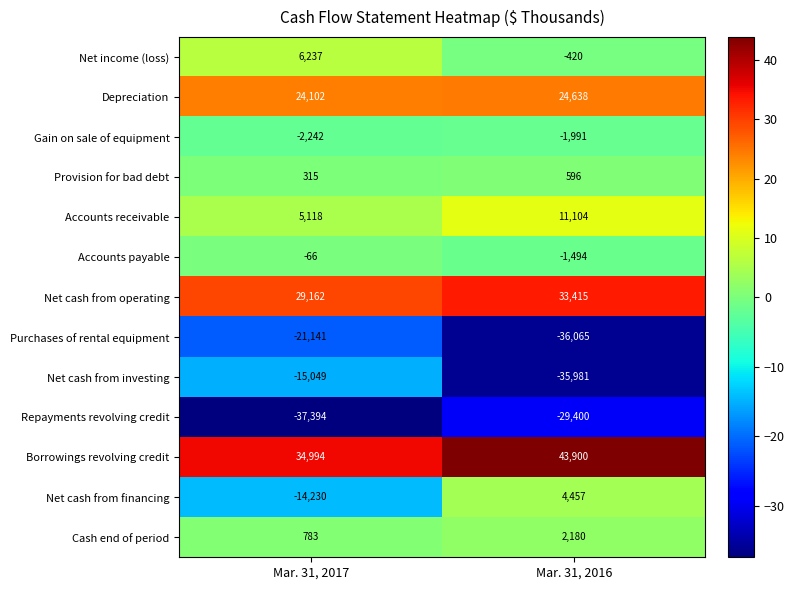

Reading right to left, extract all data points from this chart.

Net income (loss): Mar. 31, 2016=-420	Mar. 31, 2017=6237
Depreciation: Mar. 31, 2016=24638	Mar. 31, 2017=24102
Gain on sale of equipment: Mar. 31, 2016=-1991	Mar. 31, 2017=-2242
Provision for bad debt: Mar. 31, 2016=596	Mar. 31, 2017=315
Accounts receivable: Mar. 31, 2016=11104	Mar. 31, 2017=5118
Accounts payable: Mar. 31, 2016=-1494	Mar. 31, 2017=-66
Net cash from operating: Mar. 31, 2016=33415	Mar. 31, 2017=29162
Purchases of rental equipment: Mar. 31, 2016=-36065	Mar. 31, 2017=-21141
Net cash from investing: Mar. 31, 2016=-35981	Mar. 31, 2017=-15049
Repayments revolving credit: Mar. 31, 2016=-29400	Mar. 31, 2017=-37394
Borrowings revolving credit: Mar. 31, 2016=43900	Mar. 31, 2017=34994
Net cash from financing: Mar. 31, 2016=4457	Mar. 31, 2017=-14230
Cash end of period: Mar. 31, 2016=2180	Mar. 31, 2017=783